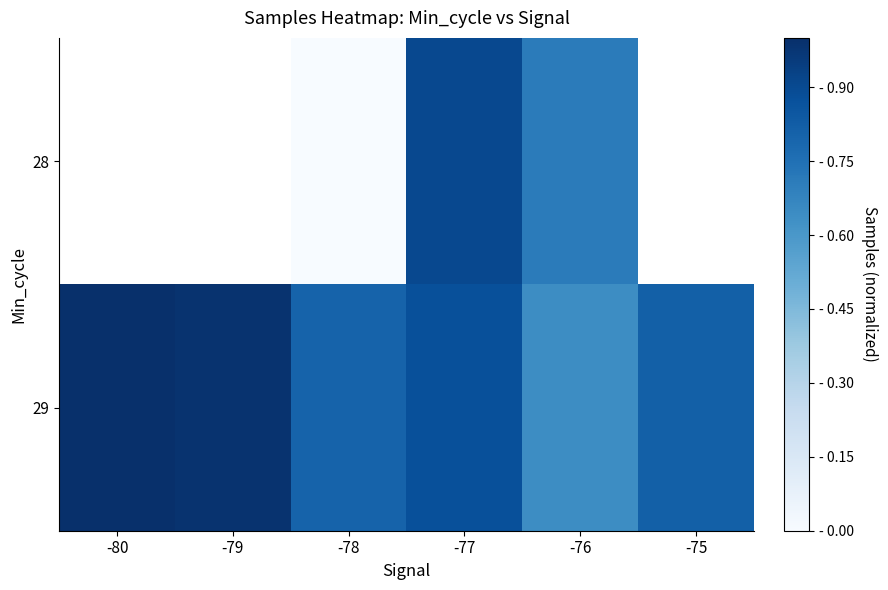

Rank the series by their maximum value, from lowest to highest.

28, 29